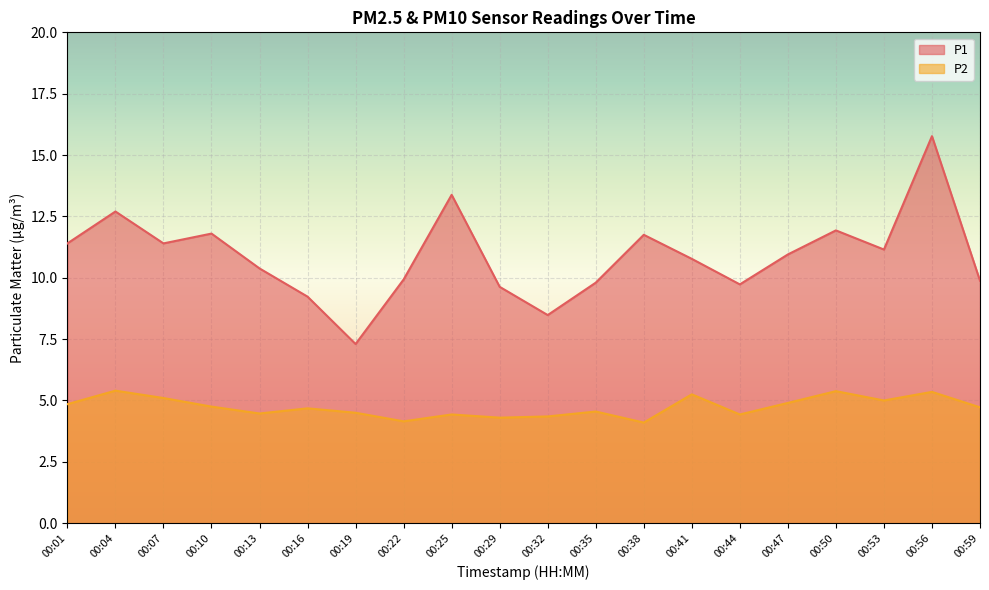

Rank the series by their maximum value, from highest to lowest.

P1, P2